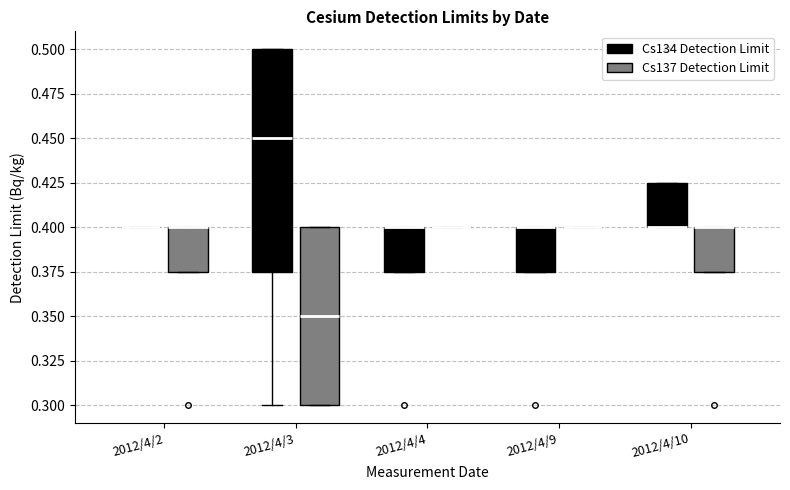

Reading left to right, read every box against the y-axis: the position of its median line, the range the box covers, and the ends of its whiskers. The values are not printed on the chart, so give them approximately, as read against the axis.

2012/4/2 (Cs134 Detection Limit): box collapsed to a line at 0.400, whiskers 0.400 to 0.400
2012/4/2 (Cs137 Detection Limit): median 0.400 (drawn on the box's upper edge), box 0.375 to 0.400, whiskers 0.375 to 0.400
2012/4/3 (Cs134 Detection Limit): median 0.450, box 0.375 to 0.500, whiskers 0.300 to 0.500
2012/4/3 (Cs137 Detection Limit): median 0.350, box 0.300 to 0.400, whiskers 0.300 to 0.400
2012/4/4 (Cs134 Detection Limit): median 0.400 (drawn on the box's upper edge), box 0.375 to 0.400, whiskers 0.375 to 0.400
2012/4/4 (Cs137 Detection Limit): box collapsed to a line at 0.400, whiskers 0.400 to 0.400
2012/4/9 (Cs134 Detection Limit): median 0.400 (drawn on the box's upper edge), box 0.375 to 0.400, whiskers 0.375 to 0.400
2012/4/9 (Cs137 Detection Limit): box collapsed to a line at 0.400, whiskers 0.400 to 0.400
2012/4/10 (Cs134 Detection Limit): median 0.400 (drawn on the box's lower edge), box 0.400 to 0.425, whiskers 0.400 to 0.425
2012/4/10 (Cs137 Detection Limit): median 0.400 (drawn on the box's upper edge), box 0.375 to 0.400, whiskers 0.375 to 0.400